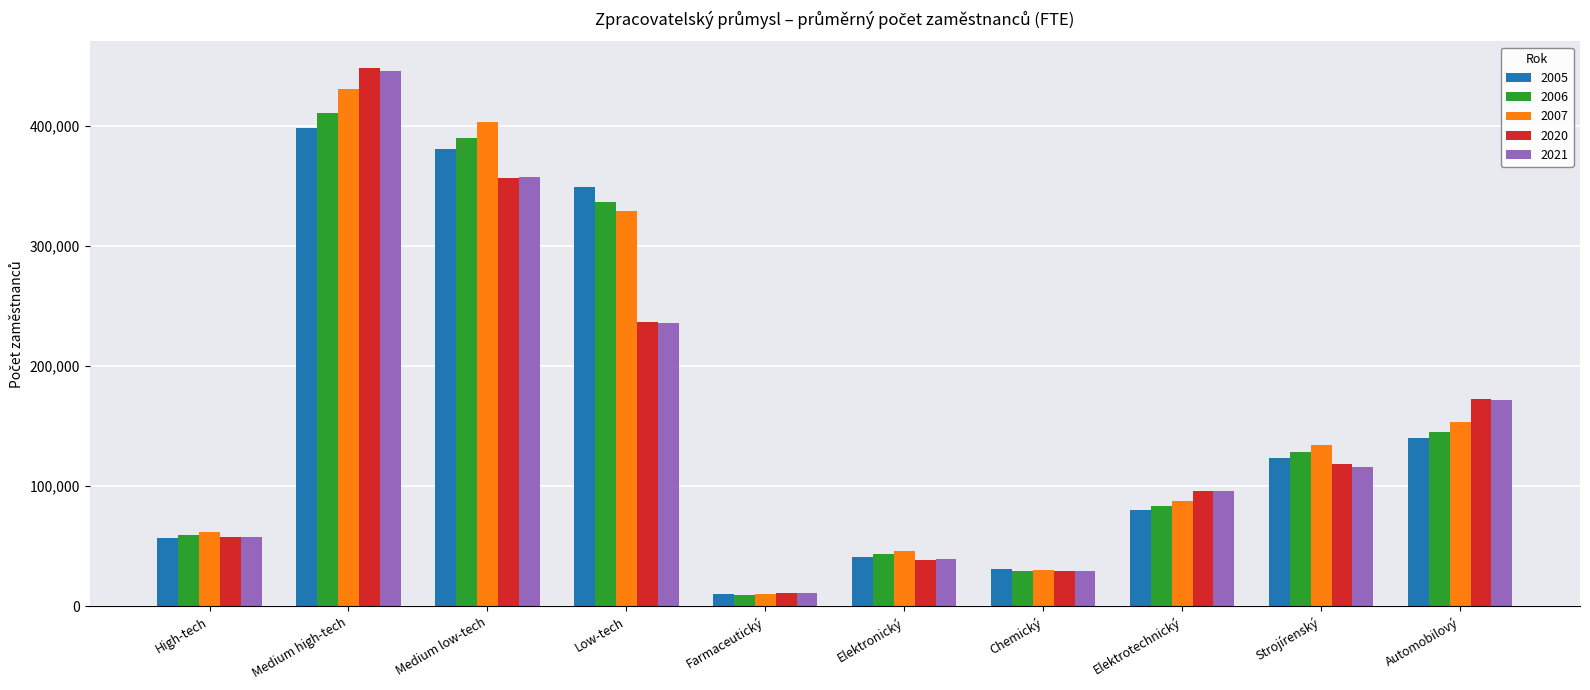

What is the lowest value of the 2006 series?

9783.4